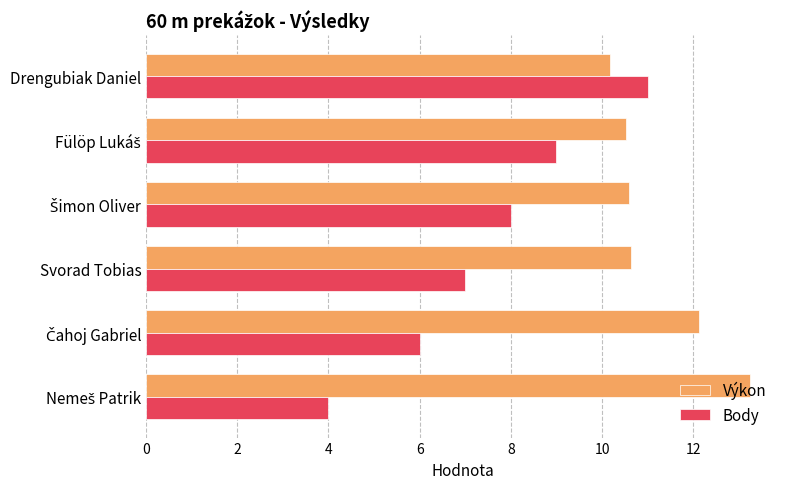

What is the sum of all Výkon values?

67.3